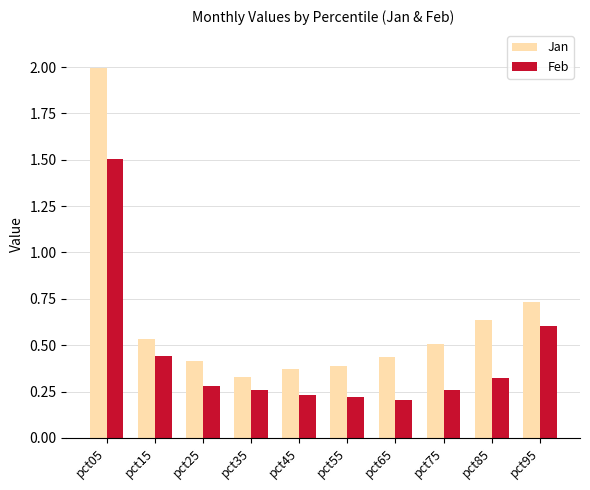

List the series in order of their peak value, highest first.

Jan, Feb